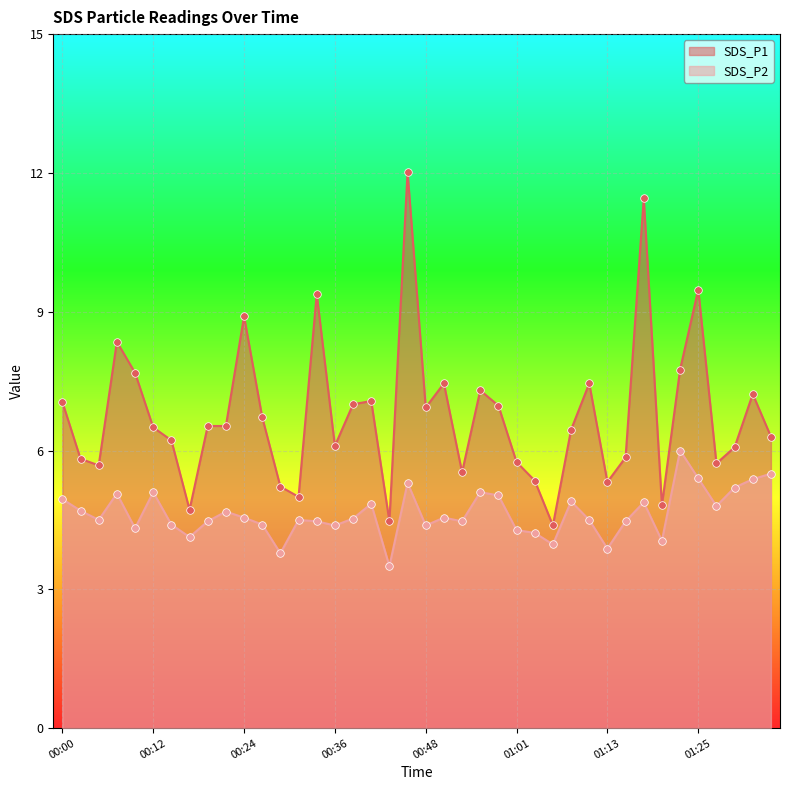

What is the total value across all series at 00:09?

12.0